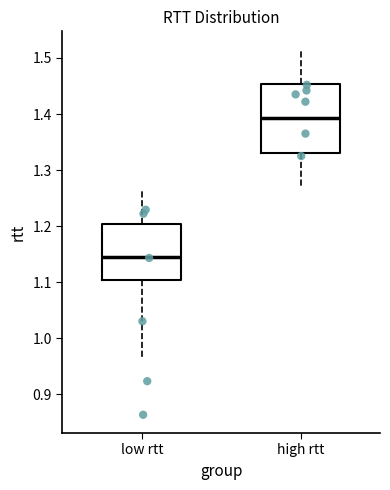

Which box is the tallest, from its lower edge to its upper edge?

high rtt